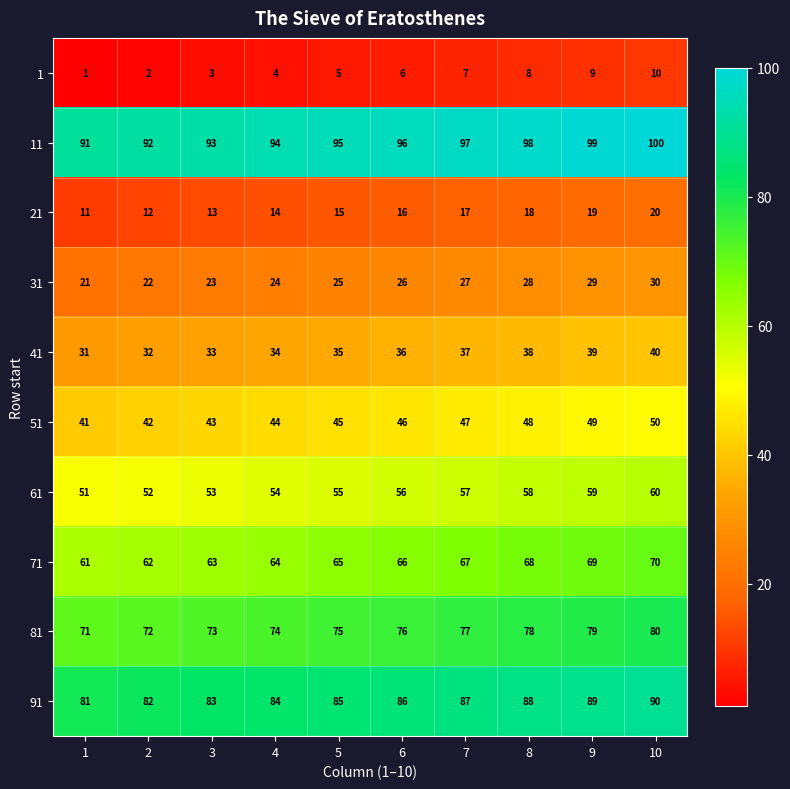

The value of 51 at 10 is 86. True or false?

False